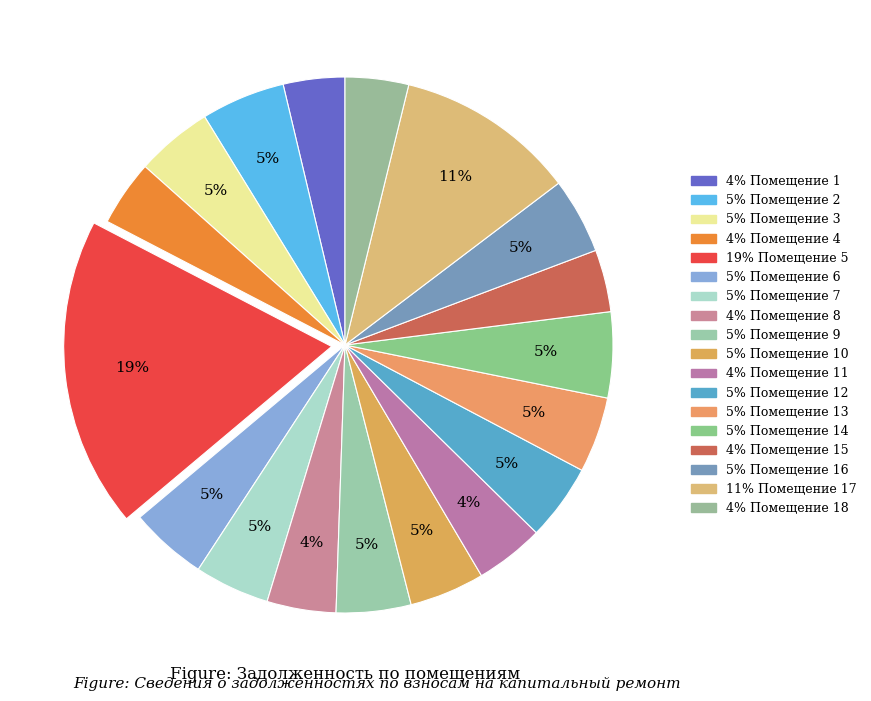

Is there any slice that represents more than half of the pie?

No